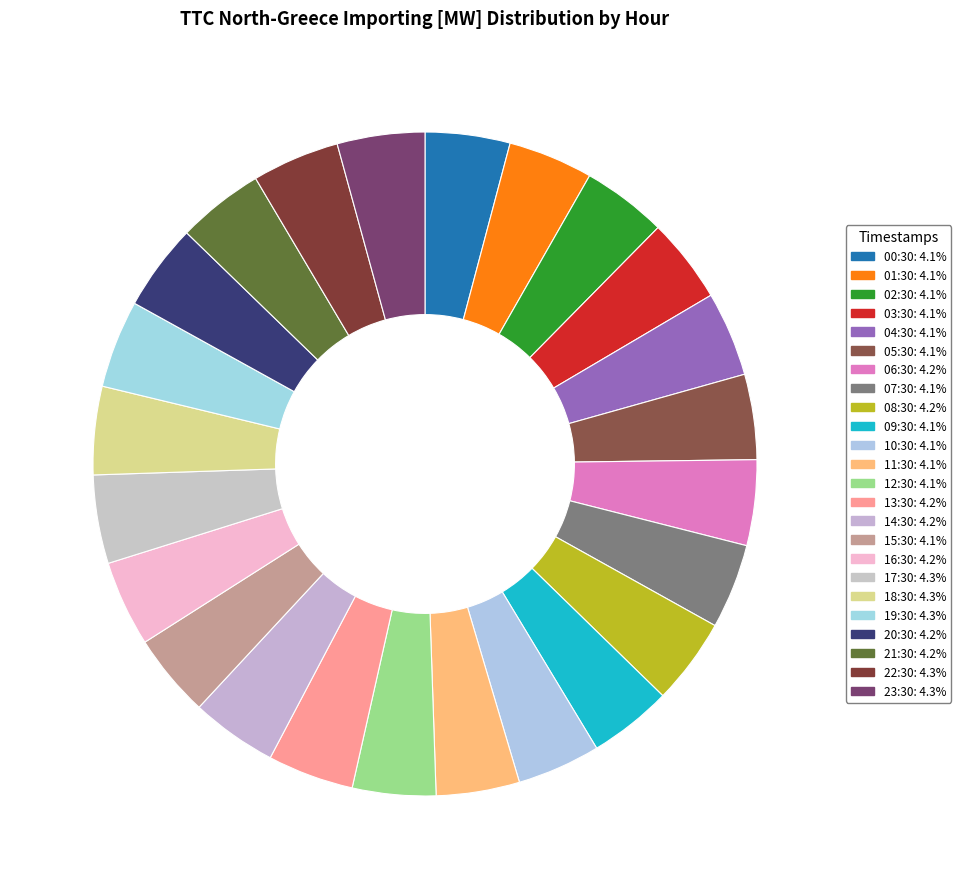

How many slices are in this pie chart?

24